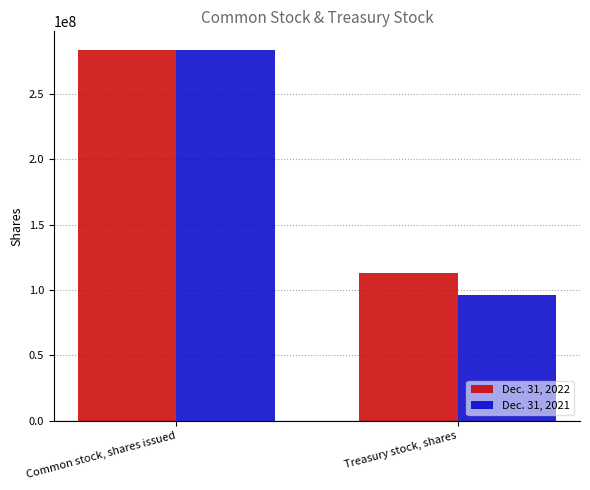

List the labels in order of Dec. 31, 2021 value, smallest first.

Treasury stock, shares, Common stock, shares issued